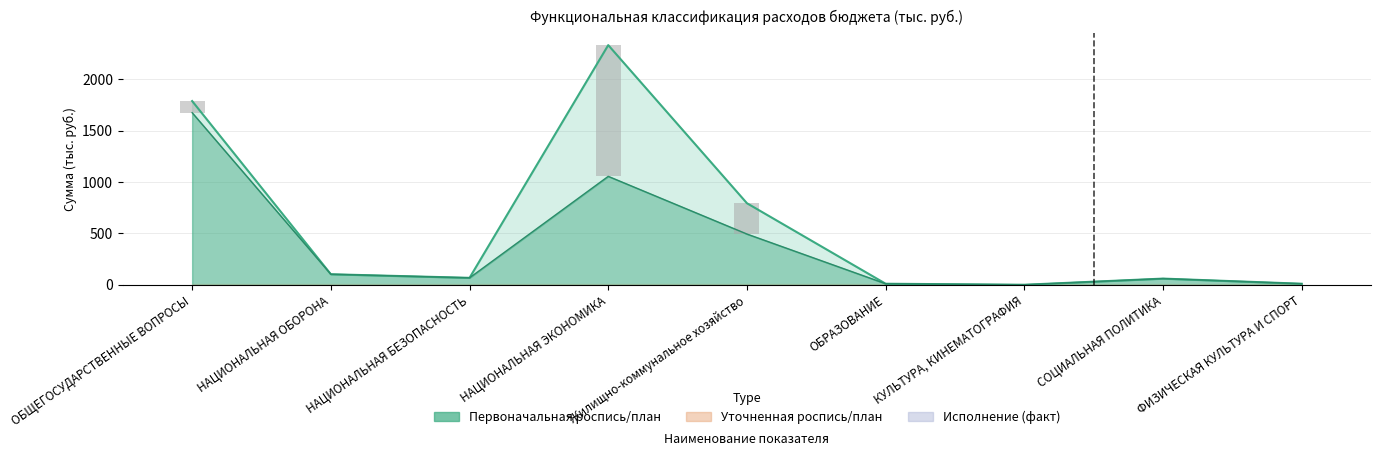

What position from the right is Жилищно-коммунальное хозяйство?

5